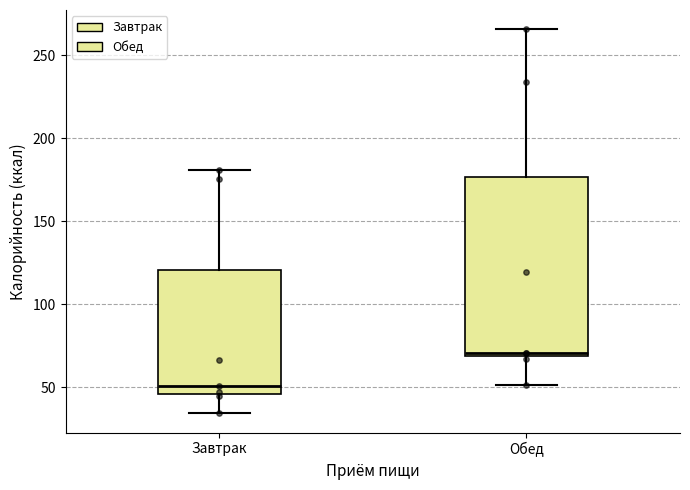

Which box's median line is the lowest?

Завтрак